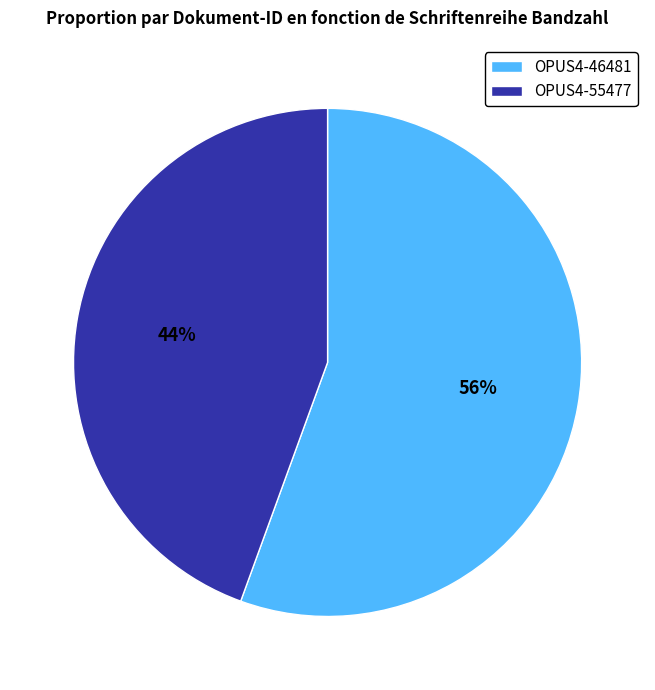

Between OPUS4-55477 and OPUS4-46481, which is larger?

OPUS4-46481